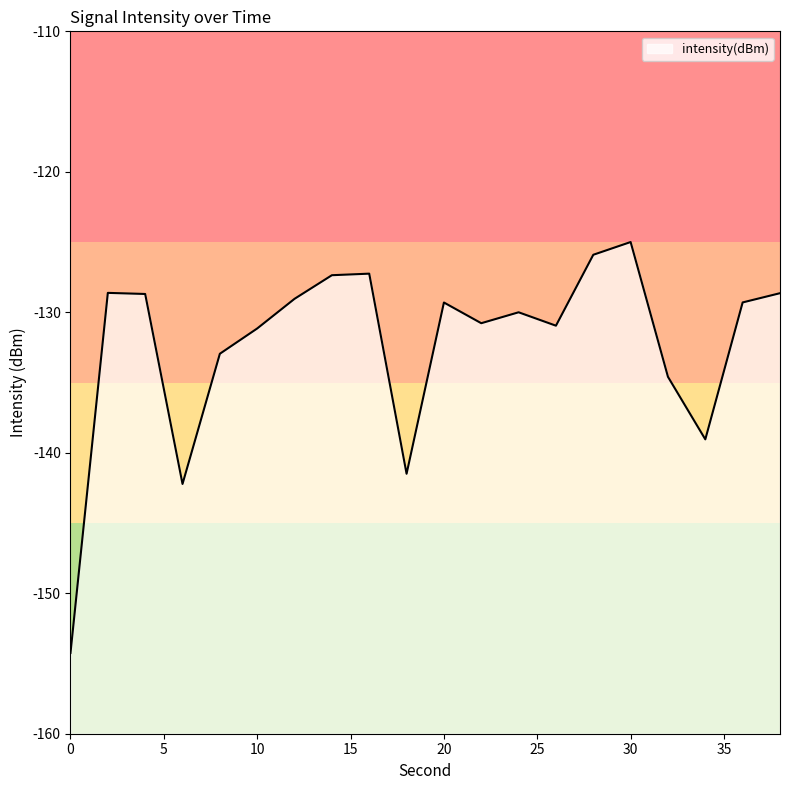

Rank the categories by value from highest to lowest.

30, 28, 16, 14, 2, 38, 4, 12, 36, 20, 24, 22, 26, 10, 8, 32, 34, 18, 6, 0